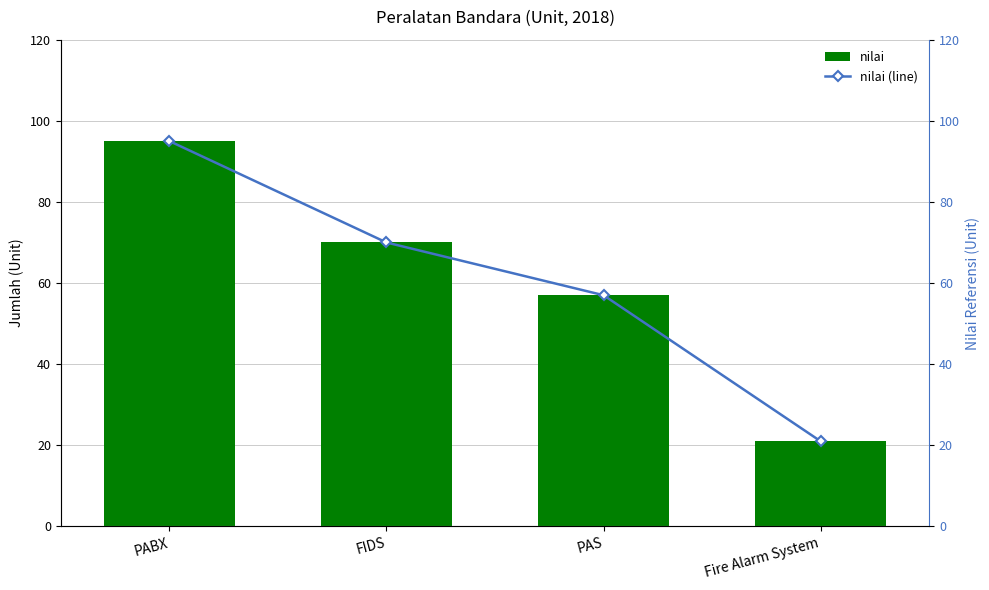

What is the sum of all nilai (line) values?

243